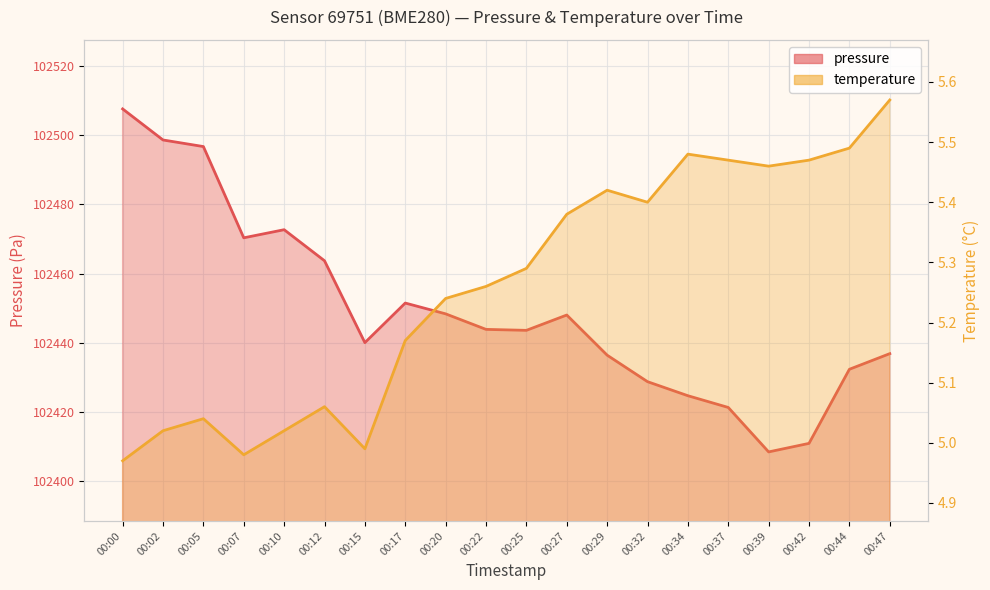

Reading right to left, extract all data points from this chart.

pressure: 102436.8	102432.2	102410.8	102408.3	102421.2	102424.6	102428.7	102436.3	102448.0	102443.5	102443.8	102448.3	102451.4	102440.0	102463.7	102472.7	102470.3	102496.8	102498.7	102507.7
temperature: 5.6	5.5	5.5	5.5	5.5	5.5	5.4	5.4	5.4	5.3	5.3	5.2	5.2	5.0	5.1	5.0	5.0	5.0	5.0	5.0